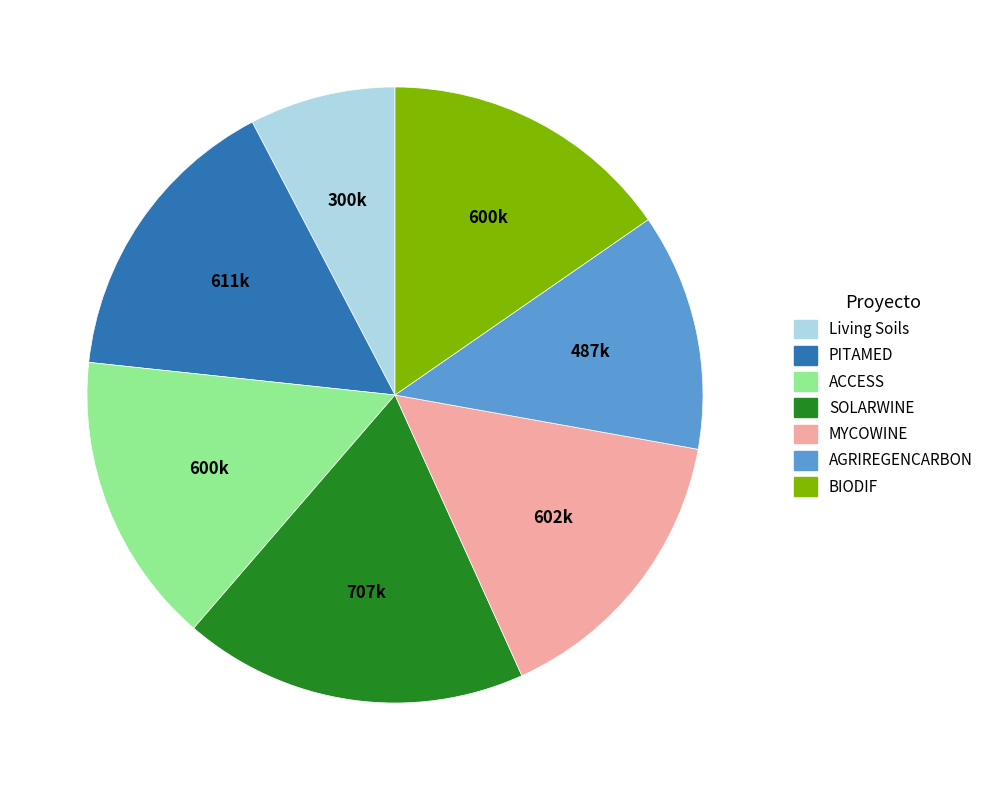

Combined, do SOLARWINE and Living Soils account for over 50%?

No